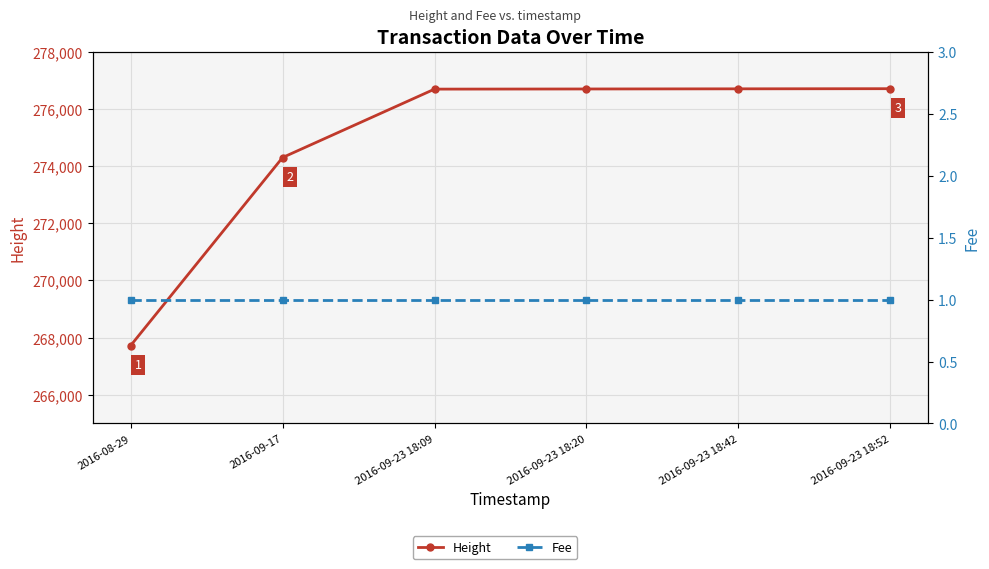

Count the number of categories in the chart.

6